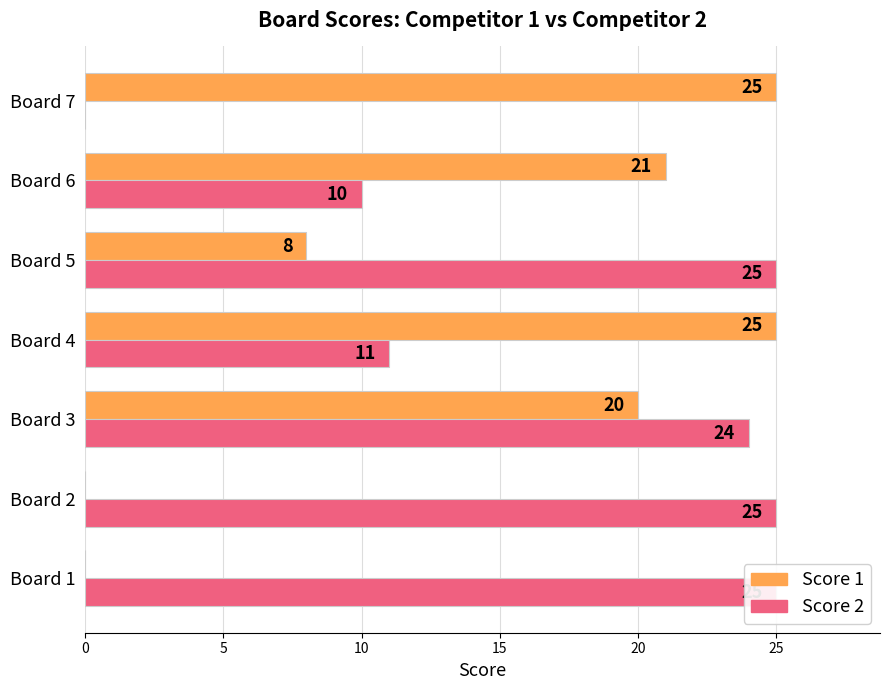

Which has a higher value, Board 7 or Board 6?

Board 7